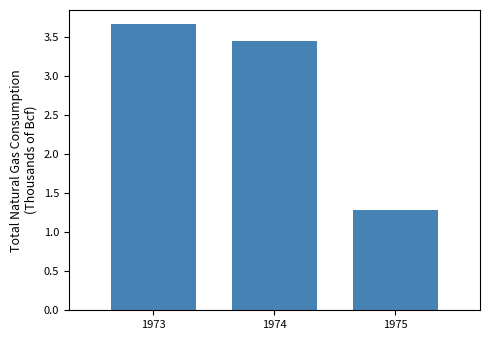

The chart shows a value of 0.6 at 1975. True or false?

False